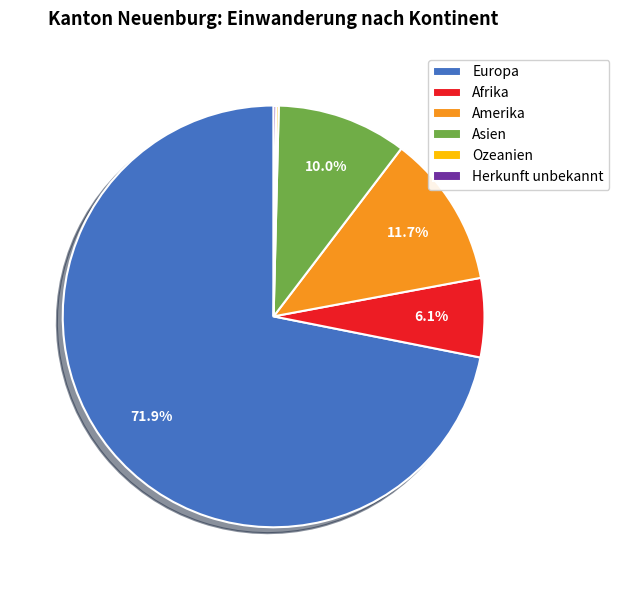

What portion of the pie excludes Asien?

90.0%